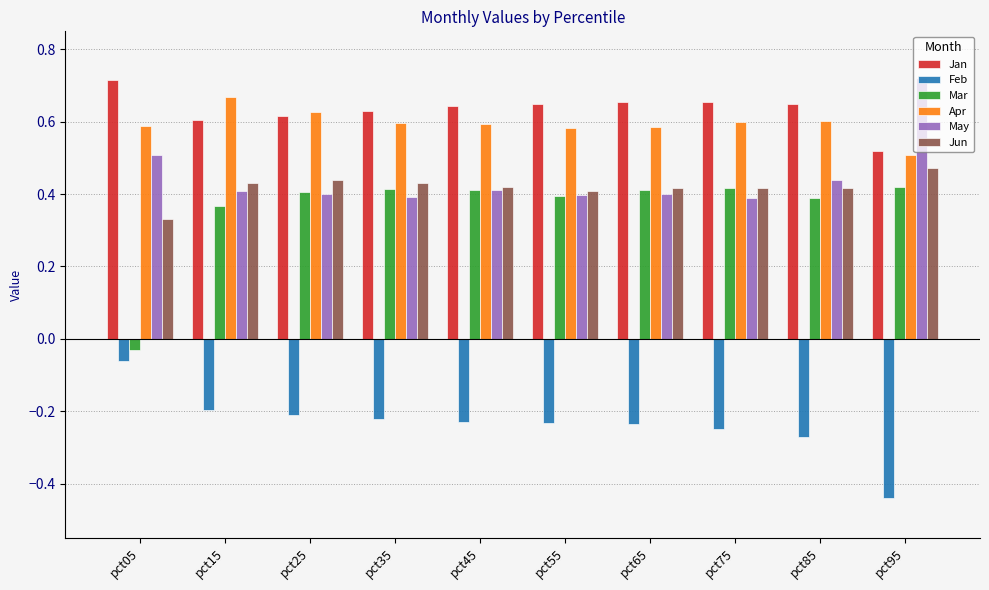

Which category has the highest value in the Jan series?

pct05